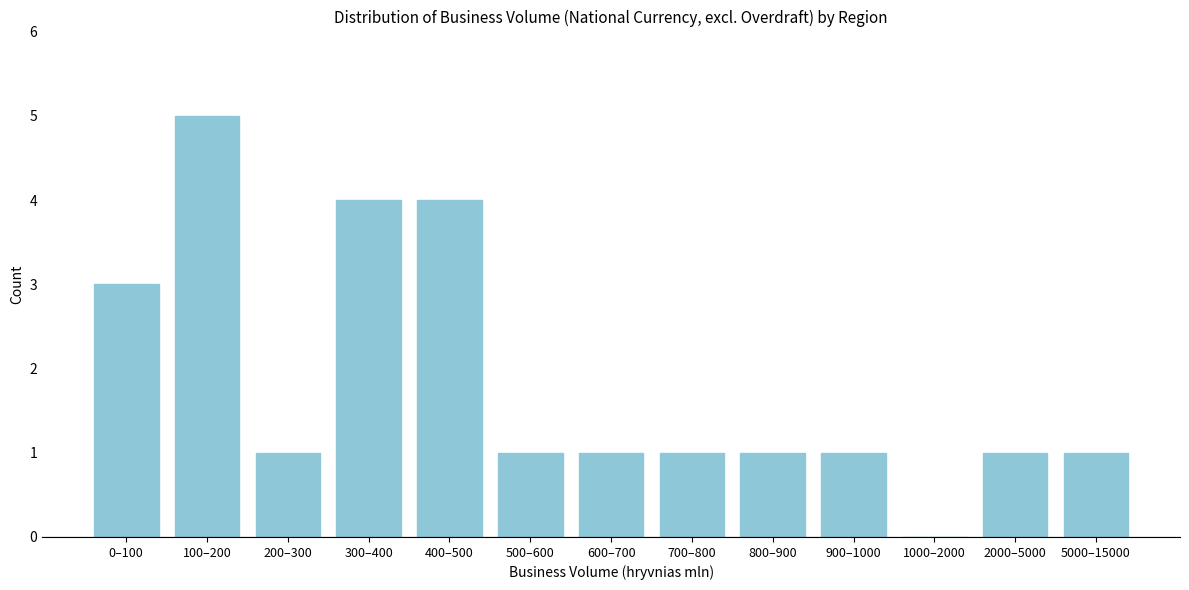

Reading left to right, what are all the values shown in this chart?

0–100=3	100–200=5	200–300=1	300–400=4	400–500=4	500–600=1	600–700=1	700–800=1	800–900=1	900–1000=1	1000–2000=0	2000–5000=1	5000–15000=1